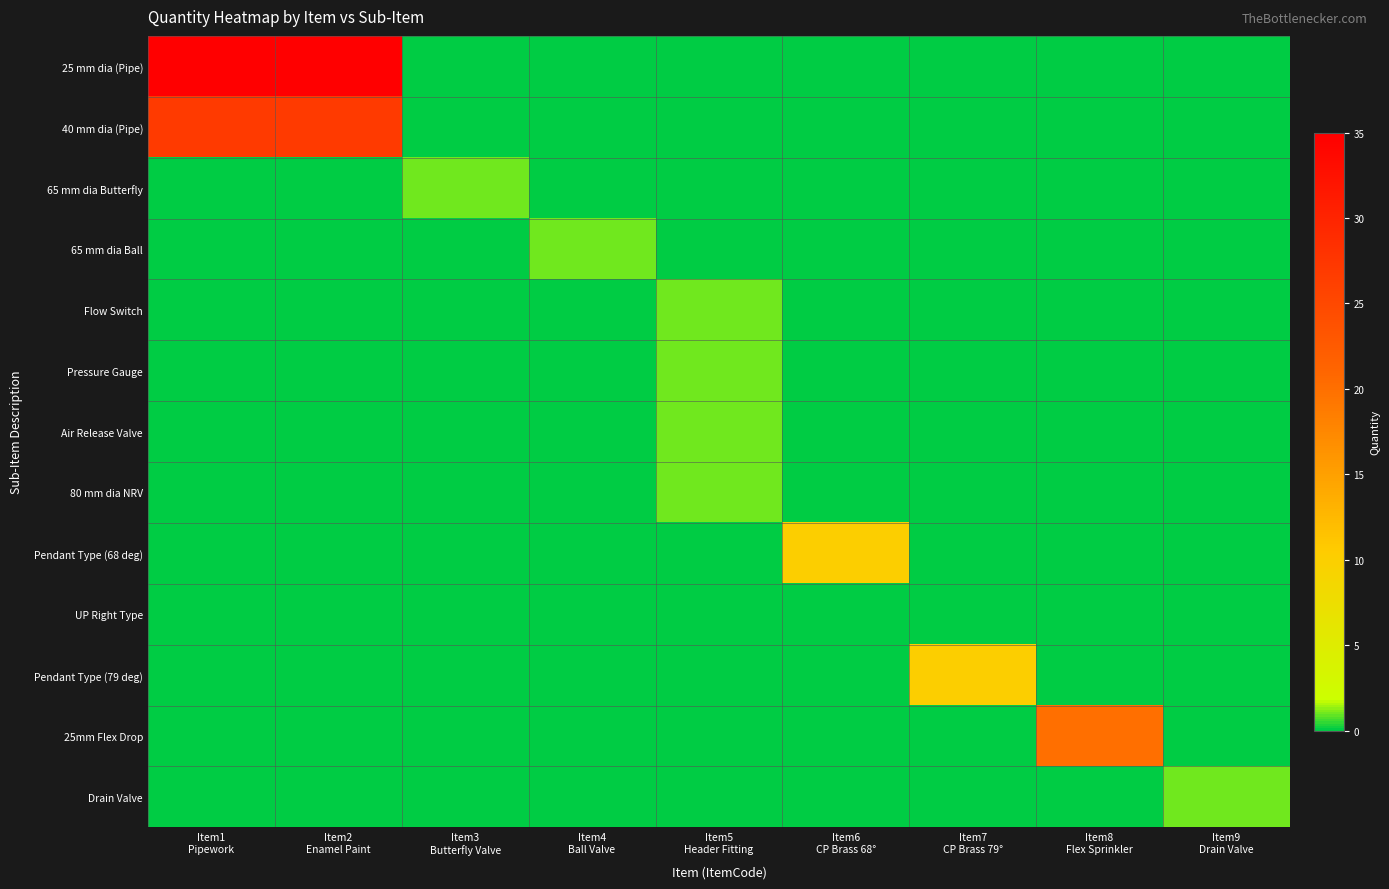

List the series in order of their peak value, lowest first.

UP Right Type, 65 mm dia Butterfly, 65 mm dia Ball, Flow Switch, Pressure Gauge, Air Release Valve, 80 mm dia NRV, Drain Valve, Pendant Type (68 deg), Pendant Type (79 deg), 25mm Flex Drop, 40 mm dia (Pipe), 25 mm dia (Pipe)